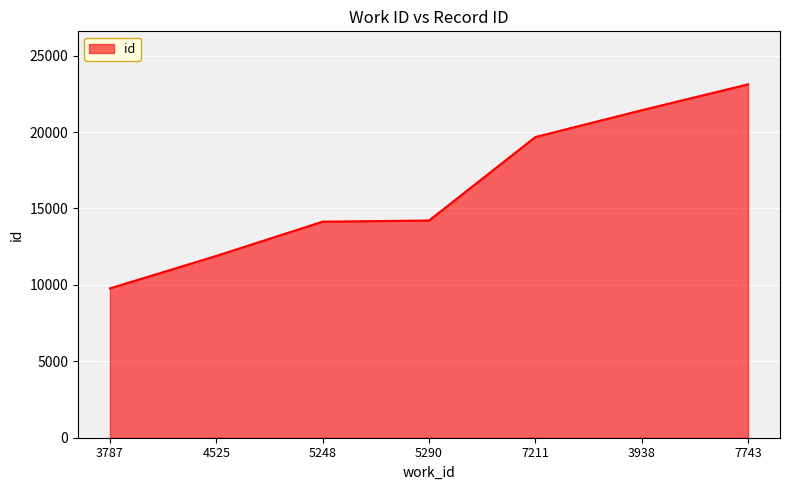

How many lines are shown in the chart?

1